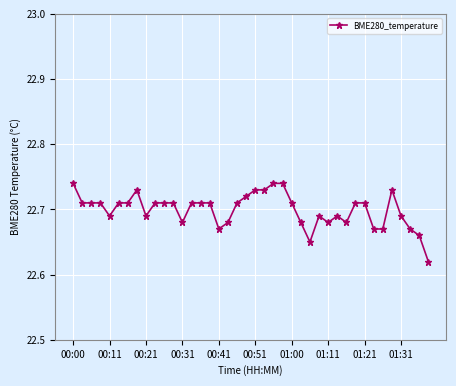

What is the sum of all values?

908.0